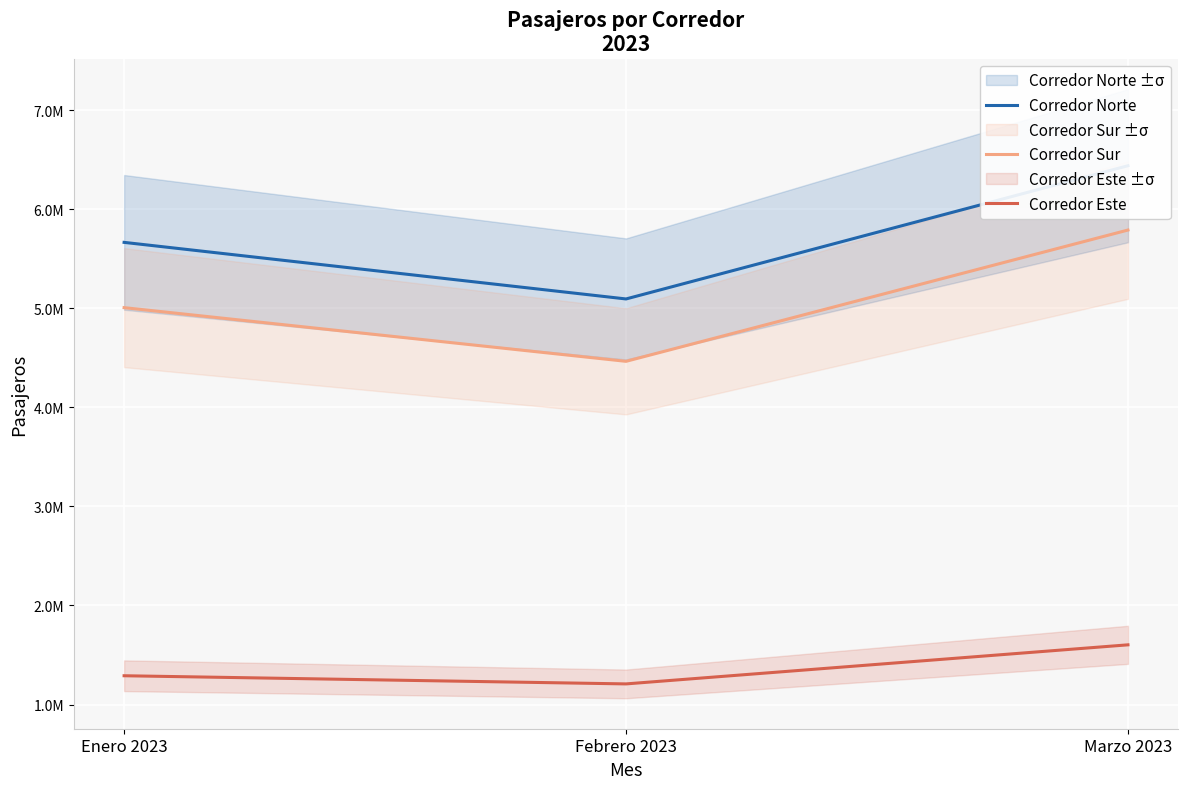

At Enero 2023, list the series in order from smallest to largest.

Corredor Este, Corredor Sur, Corredor Norte